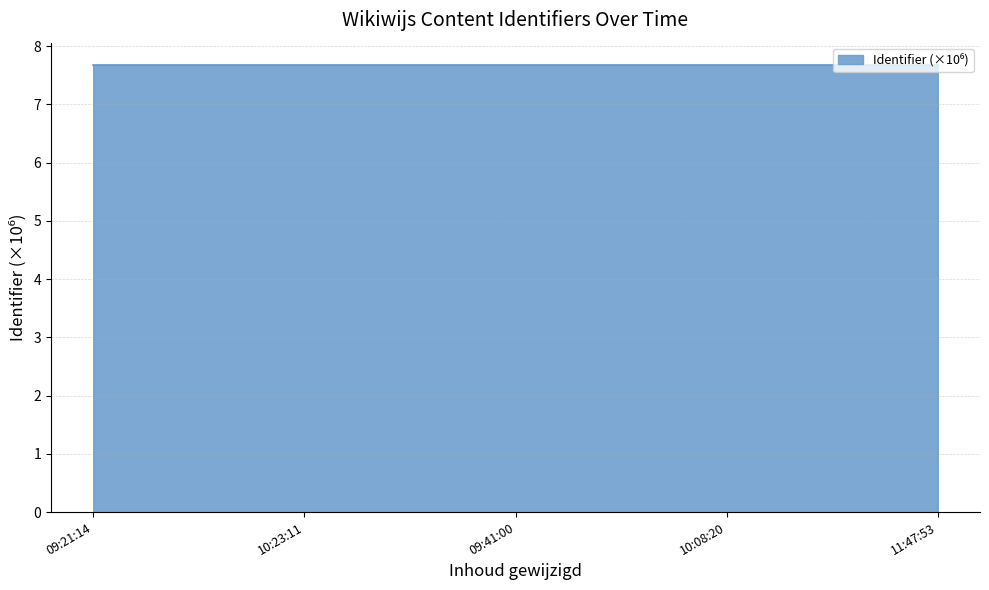

Count the number of data series in this chart.

1